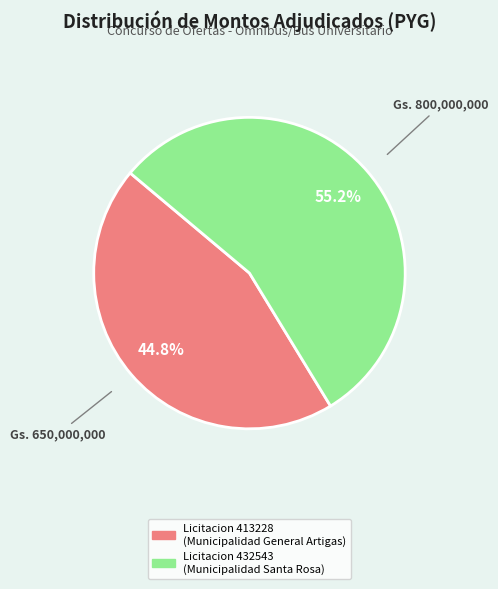

Is there a majority slice in this chart?

Yes